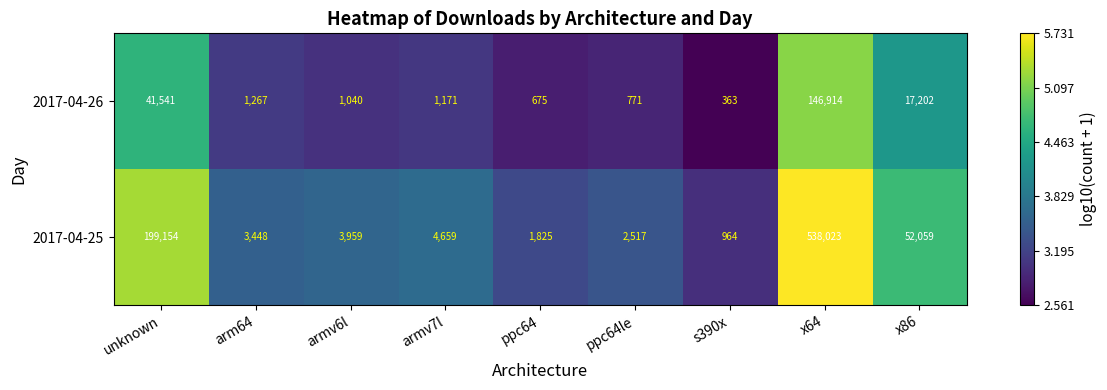

Reading right to left, list all the values displayed in this chart.

2017-04-26: x86=17202	x64=146914	s390x=363	ppc64le=771	ppc64=675	armv7l=1171	armv6l=1040	arm64=1267	unknown=41541
2017-04-25: x86=52059	x64=538023	s390x=964	ppc64le=2517	ppc64=1825	armv7l=4659	armv6l=3959	arm64=3448	unknown=199154